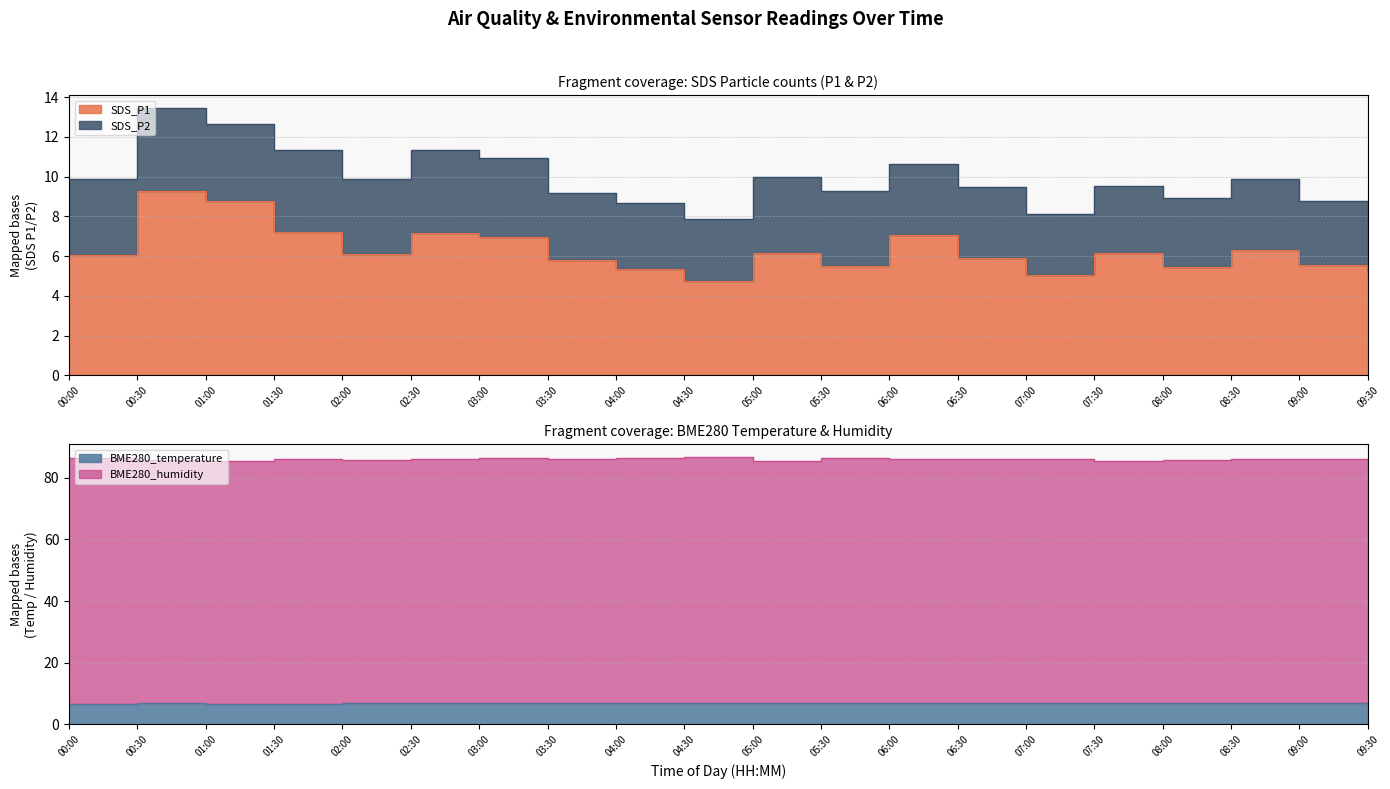

How many categories are shown in the chart?

20